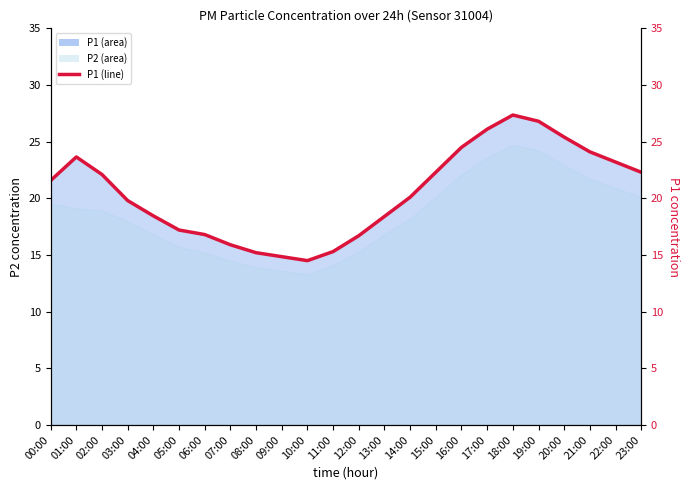

The chart shows a value of 6.2 at 22:00. True or false?

False